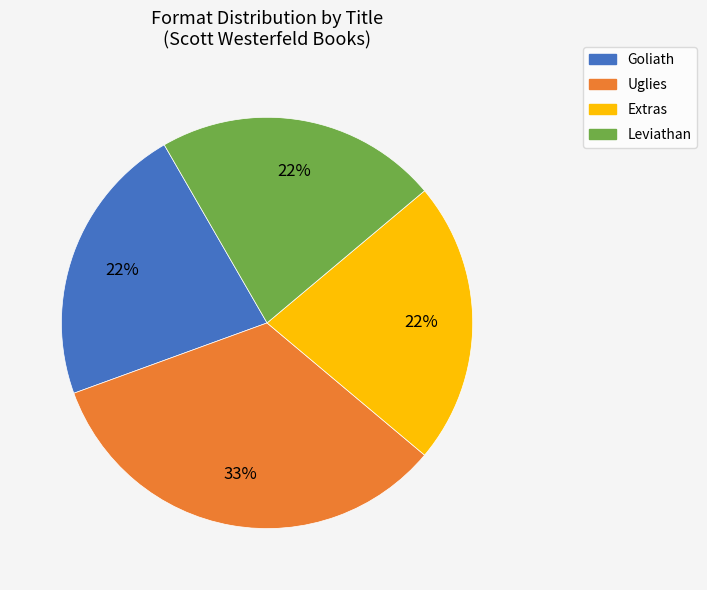

Is it true that Goliath is 10% of the pie?

False